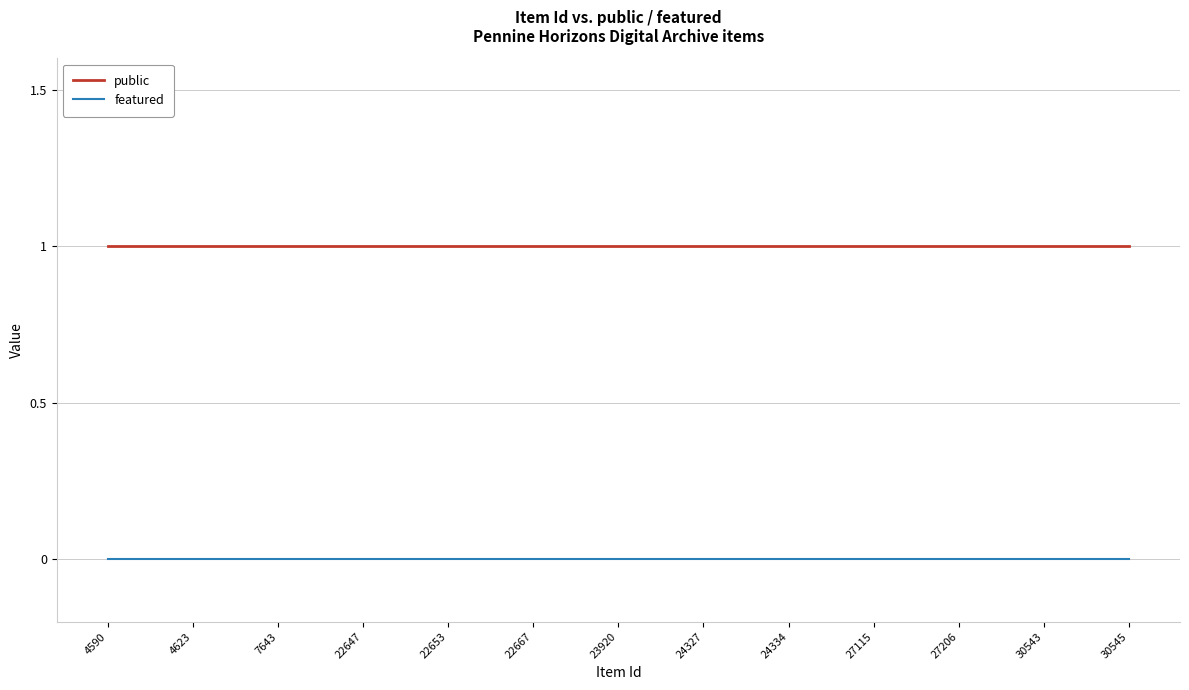

List the series in order of their peak value, highest first.

public, featured